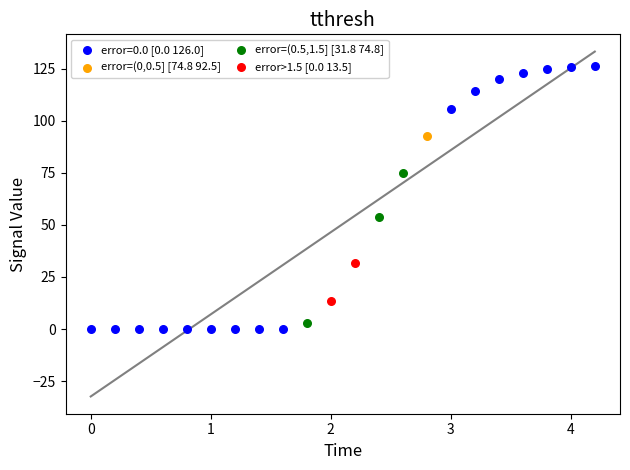

Which series reaches the maximum Y coordinate?

error=0.0 [0.0 126.0]